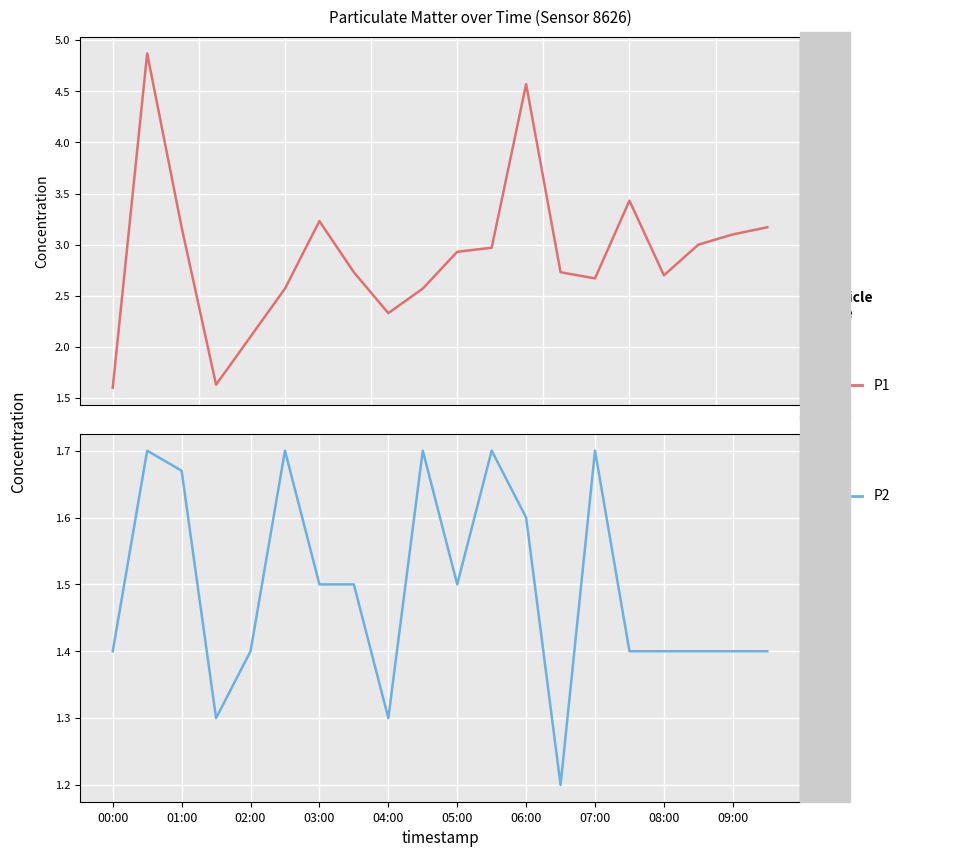

In P1, how many points are higher than both neighbors (excluding endpoints)?

4